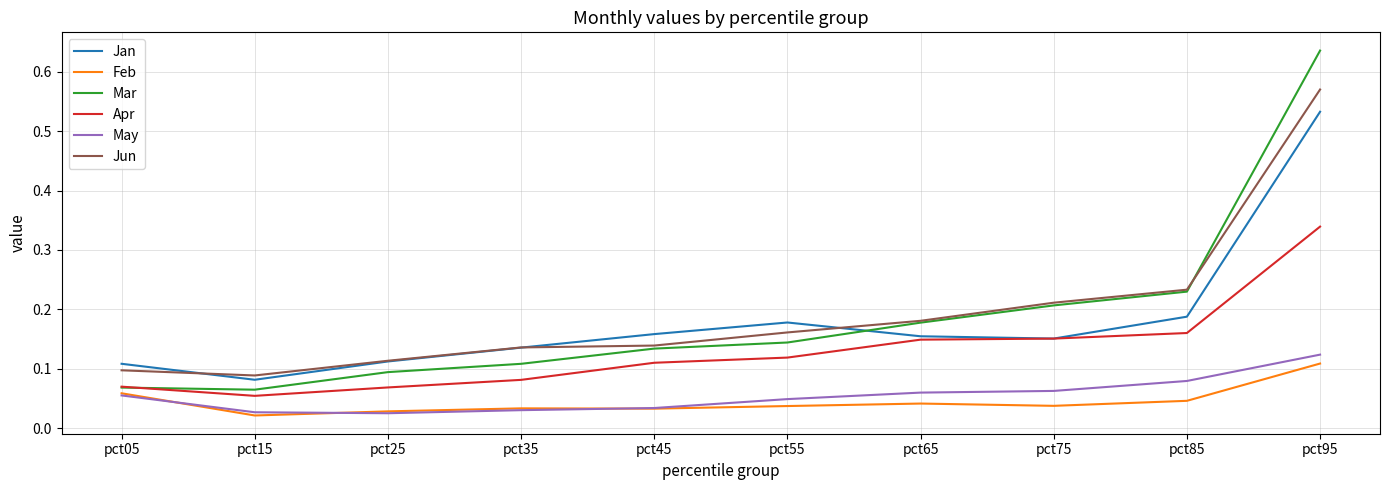

At which category does the chart reach its peak across all series?

pct95